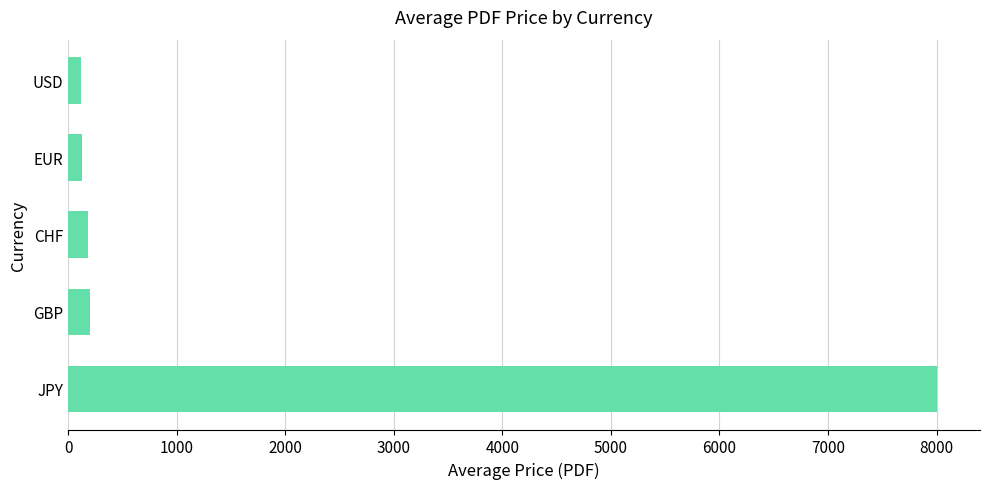

Is it true that the value at GBP is 203.1?

True